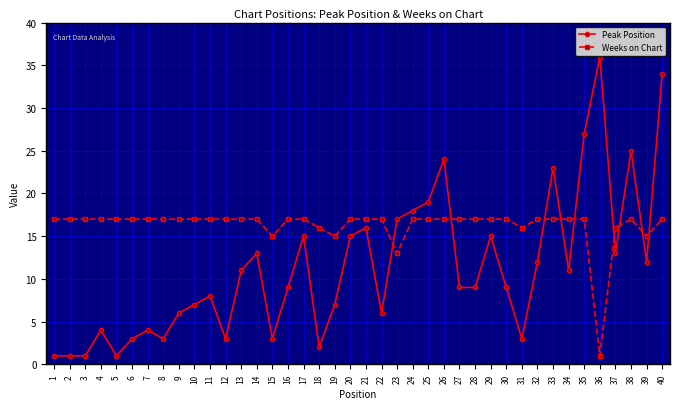

Reading left to right, list all the values displayed in this chart.

Peak Position: 1	1	1	4	1	3	4	3	6	7	8	3	11	13	3	9	15	2	7	15	16	6	17	18	19	24	9	9	15	9	3	12	23	11	27	36	13	25	12	34
Weeks on Chart: 17	17	17	17	17	17	17	17	17	17	17	17	17	17	15	17	17	16	15	17	17	17	13	17	17	17	17	17	17	17	16	17	17	17	17	1	16	17	15	17